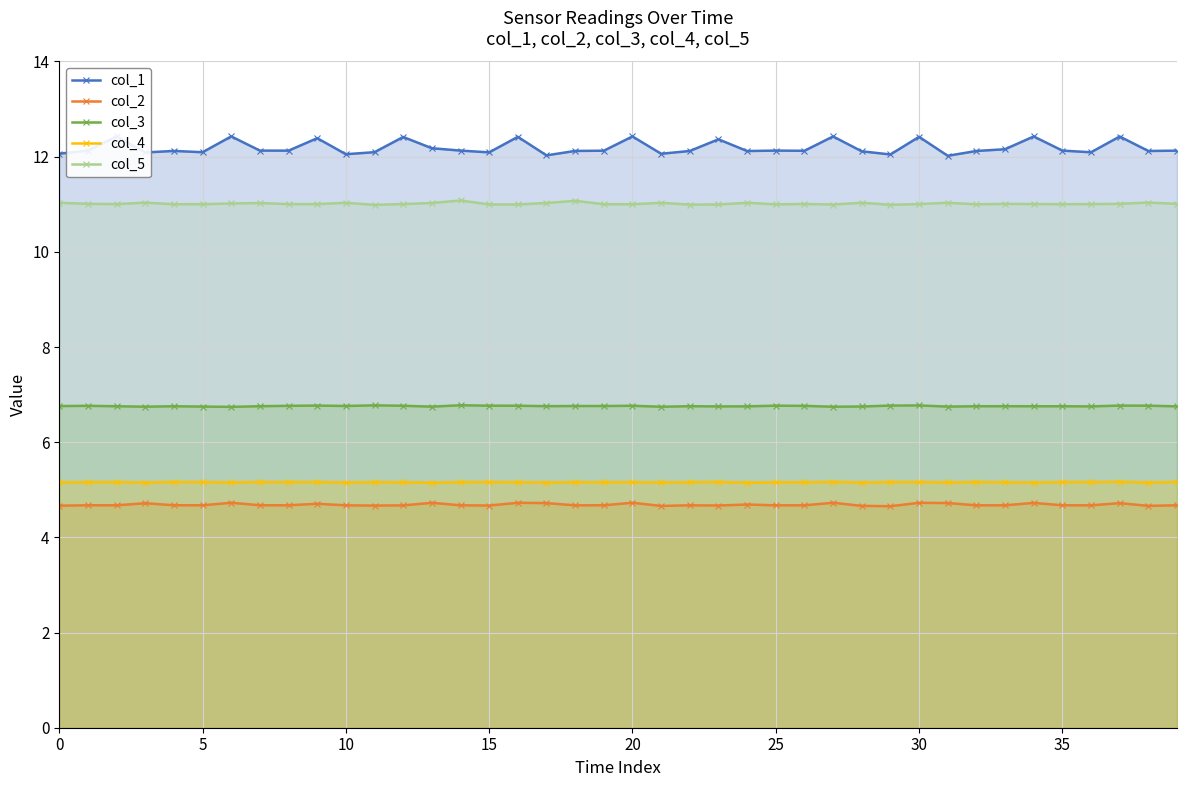

True or false: col_2 and col_1 cross at least once.

False